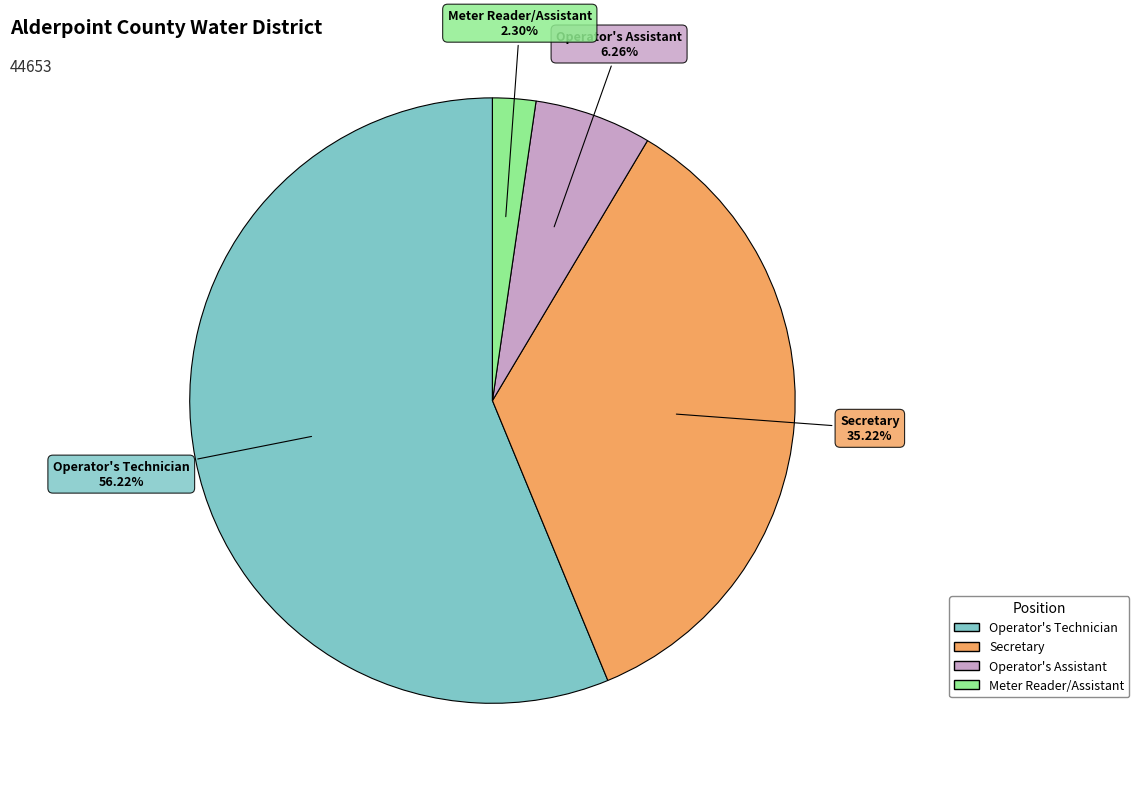

Is Secretary the majority of the pie?

No